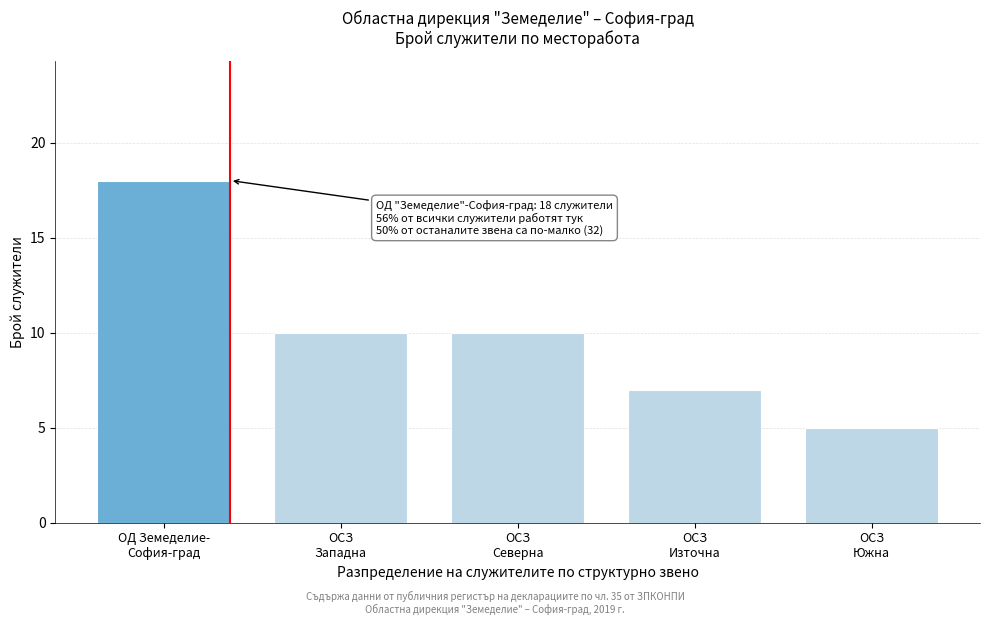

Reading left to right, what are all the values shown in this chart?

18	10	10	7	5